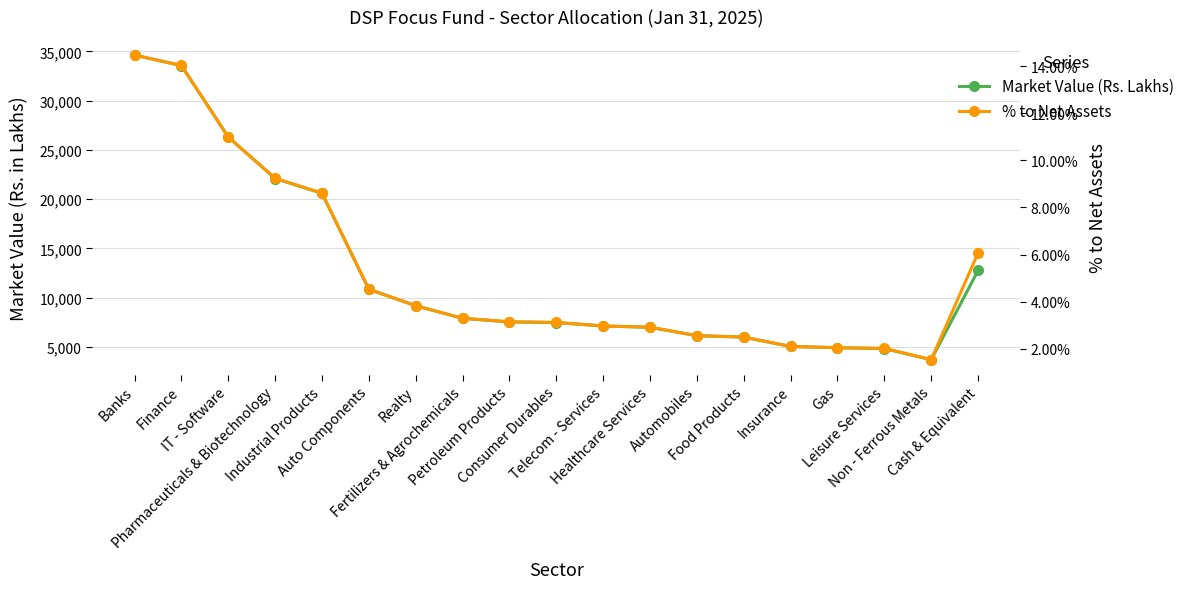

True or false: % to Net Assets and Market Value (Rs. Lakhs) intersect in this chart.

False